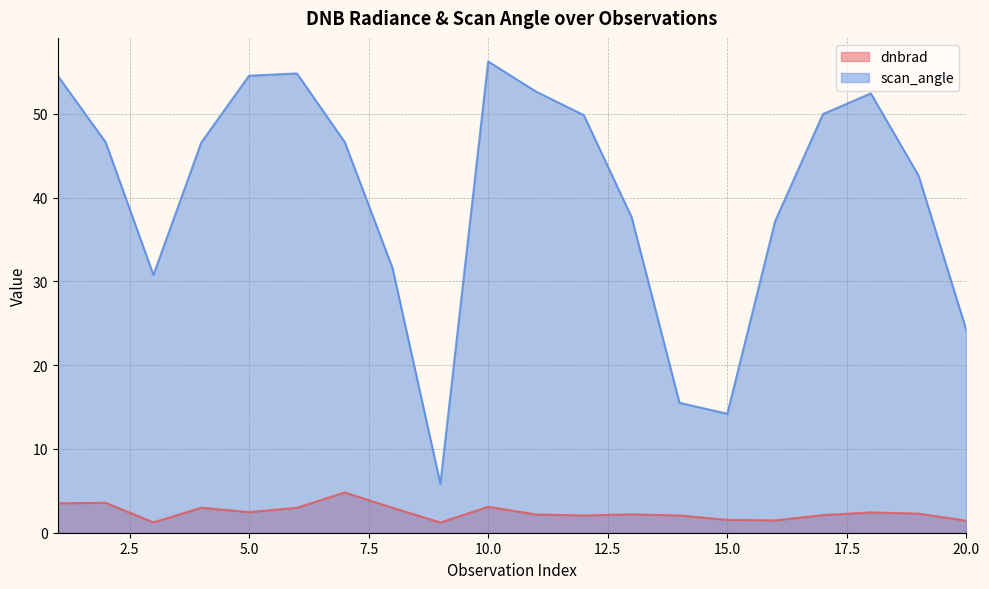

What is the average value of the dnbrad series?

2.4